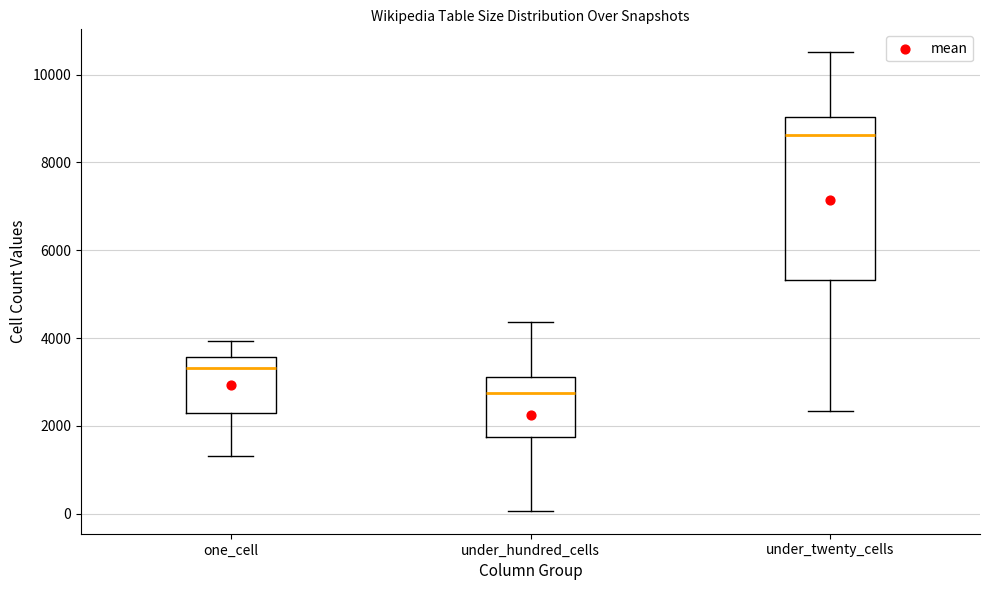

Which box is the tallest, from its lower edge to its upper edge?

under_twenty_cells